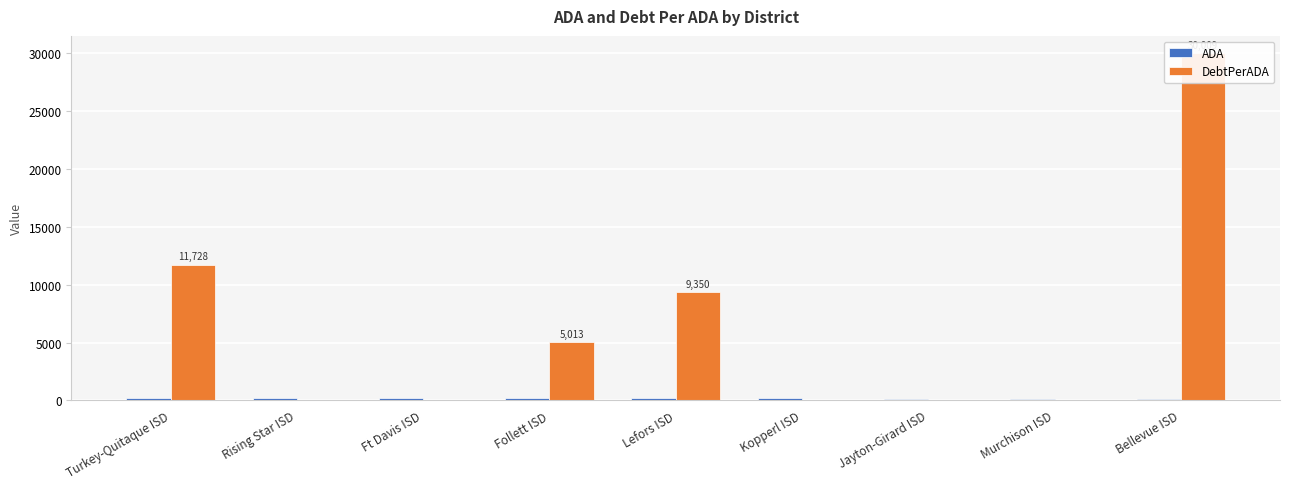

Reading left to right, transcribe all the data shown in this chart.

ADA: 169.3	167.4	165.2	161.6	159.9	158.8	158.0	156.6	152.8
DebtPerADA: 11727.5	0.0	0.0	5013.0	9350.2	0.0	0.0	0.0	30008.5